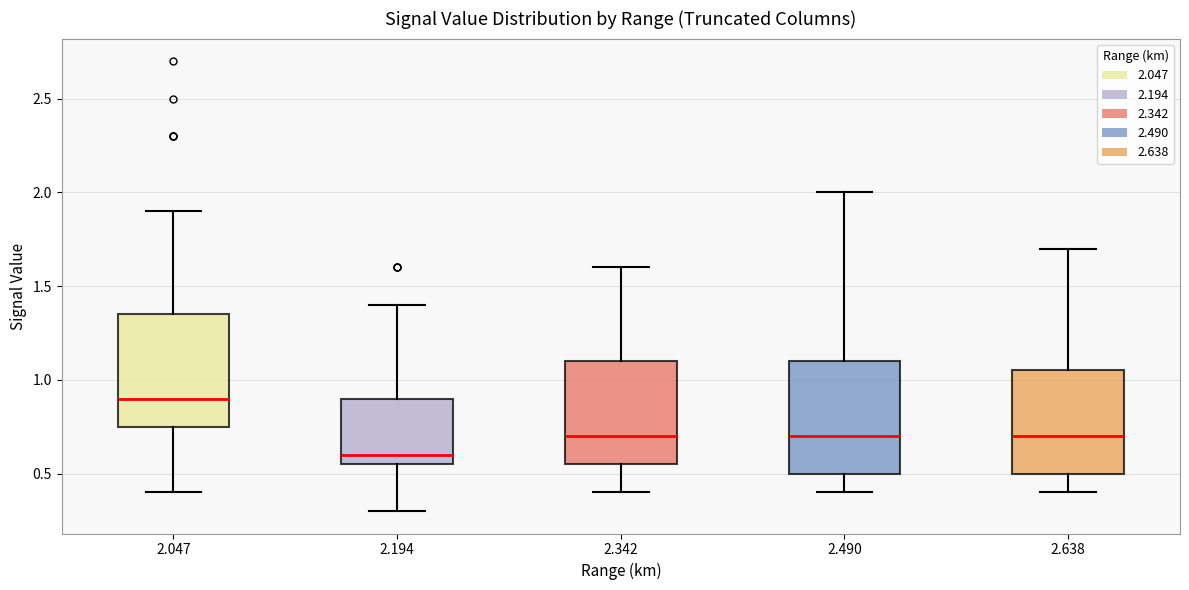

Reading left to right, read every box against the y-axis: the position of its median line, the range the box covers, and the ends of its whiskers. The values are not printed on the chart, so give them approximately, as read against the axis.

2.047: median 0.90, box 0.75 to 1.35, whiskers 0.40 to 1.90
2.194: median 0.60, box 0.55 to 0.90, whiskers 0.30 to 1.40
2.342: median 0.70, box 0.55 to 1.10, whiskers 0.40 to 1.60
2.490: median 0.70, box 0.50 to 1.10, whiskers 0.40 to 2.00
2.638: median 0.70, box 0.50 to 1.05, whiskers 0.40 to 1.70